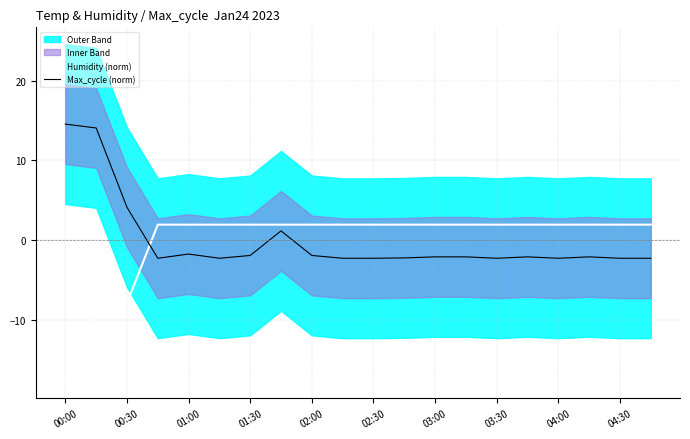

The Humidity (norm) series shows 2.0 at 02:00. True or false?

True